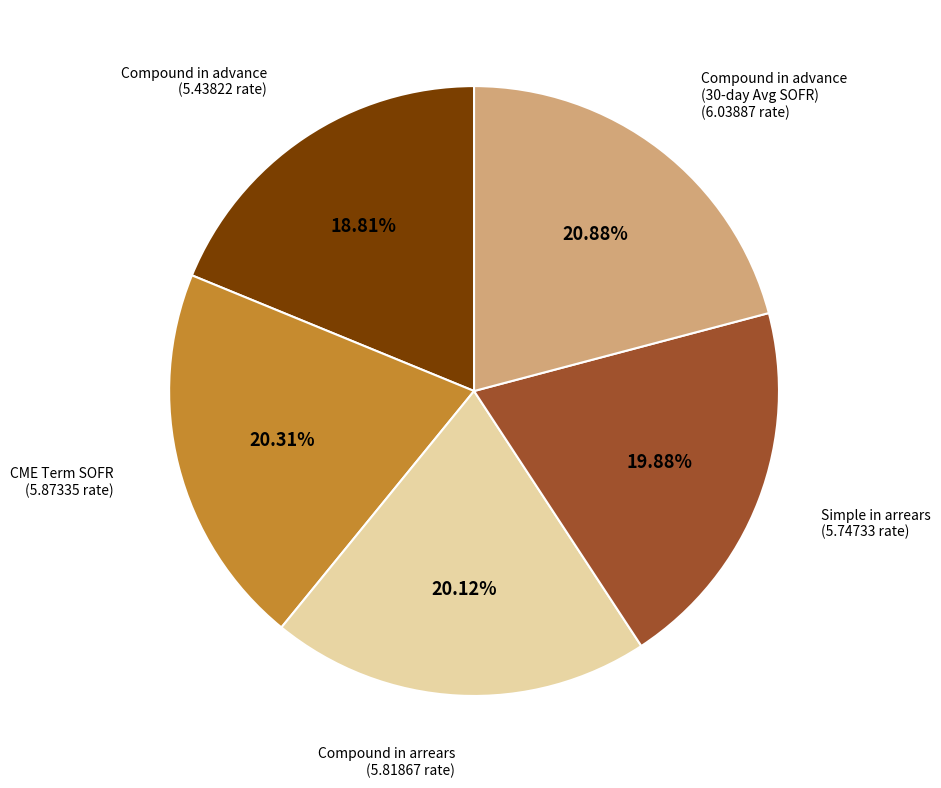

Does any single category account for the majority?

No